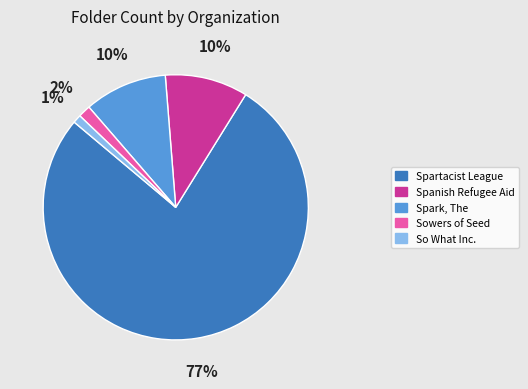

Is it true that Spanish Refugee Aid is 3% of the pie?

False